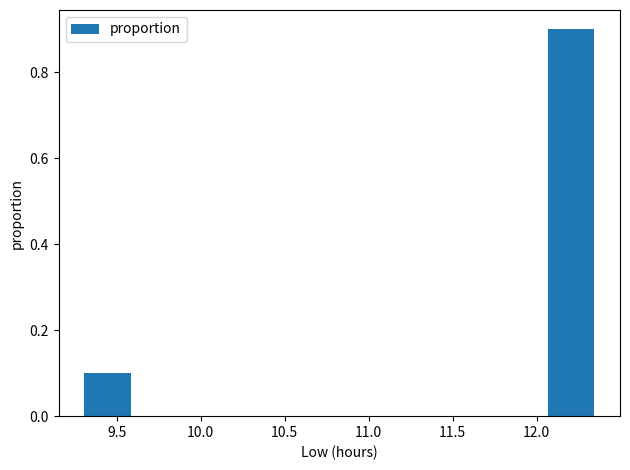

Reading left to right, list every bar in this chart as the range it spans on the x-axis followed by its height. Neither the bar edges nor the heights are printed on the chart, so give them approximately, as read against the axes.

9.30 to 9.60: 0.1
9.60 to 9.90: 0
9.90 to 10.20: 0
10.20 to 10.50: 0
10.50 to 10.85: 0
10.85 to 11.15: 0
11.15 to 11.45: 0
11.45 to 11.75: 0
11.75 to 12.05: 0
12.05 to 12.35: 0.9